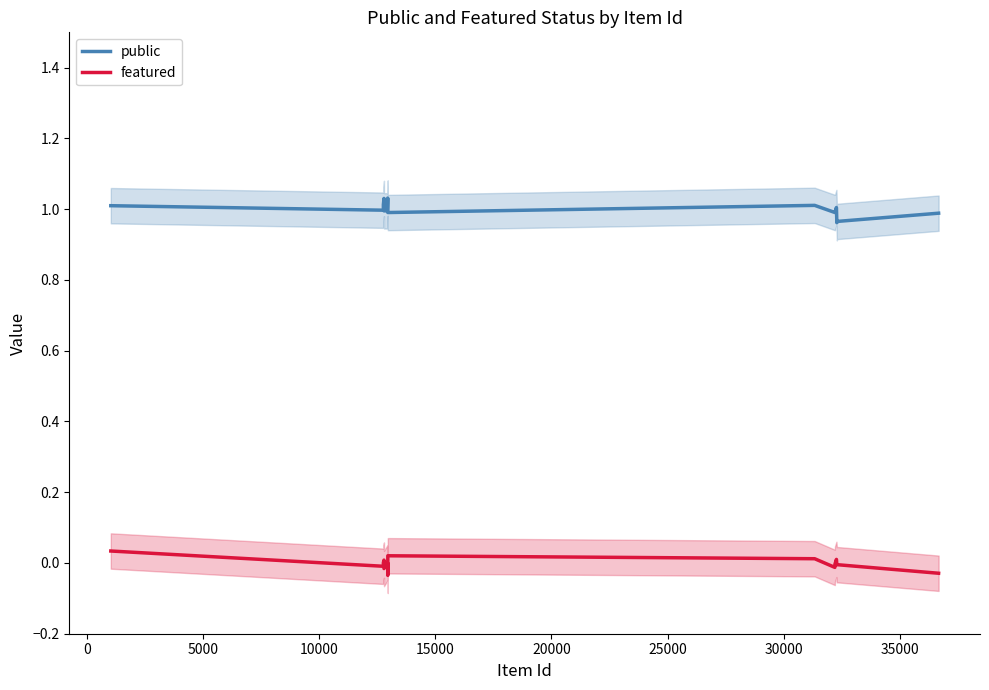

In public, how many points are lower than both neighbors (excluding endpoints)?

5